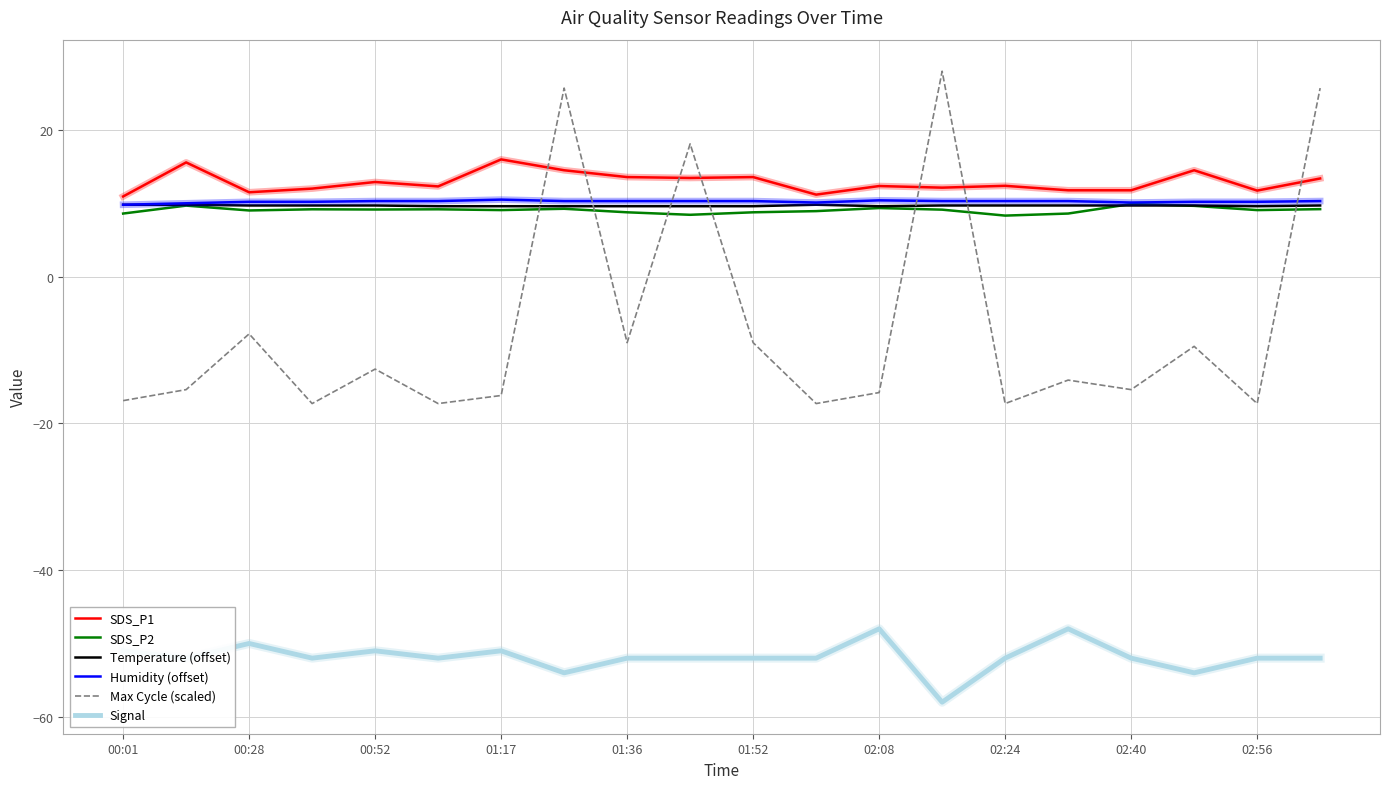

What is the sum of all Temperature (offset) values?

193.5